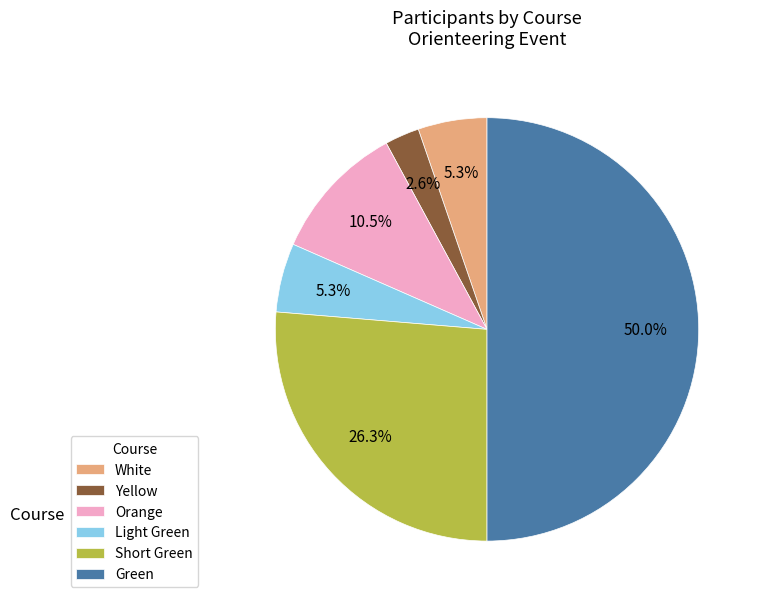

Approximately how many times larger is the value at White compared to Orange?

0.5